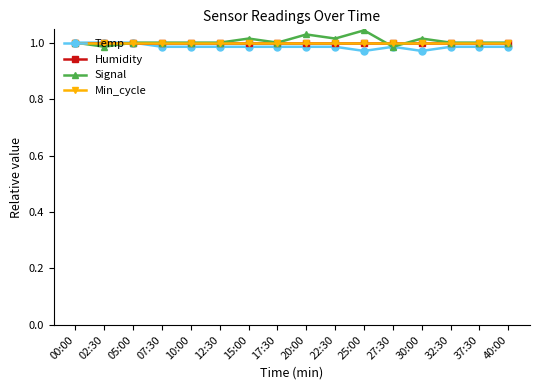

What is the value of the Temp point at the 2nd from the left?

1.0